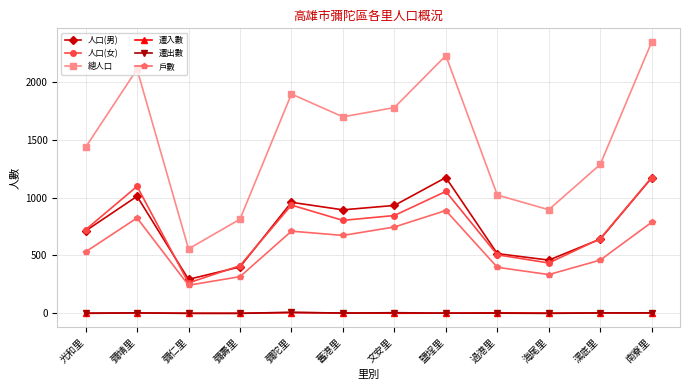

What position from the left is 文安里?

7